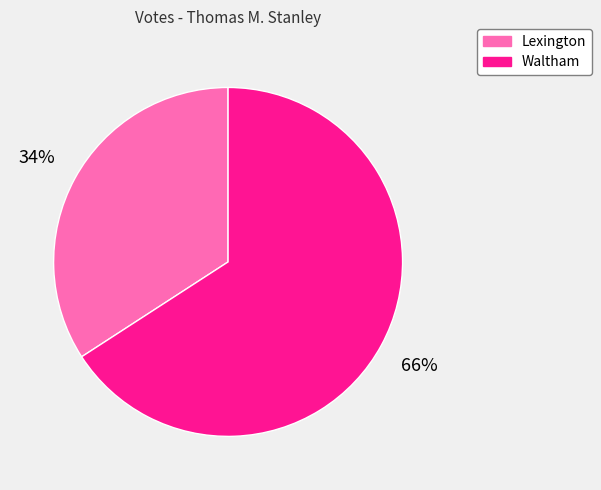

How many segments does this pie chart have?

2